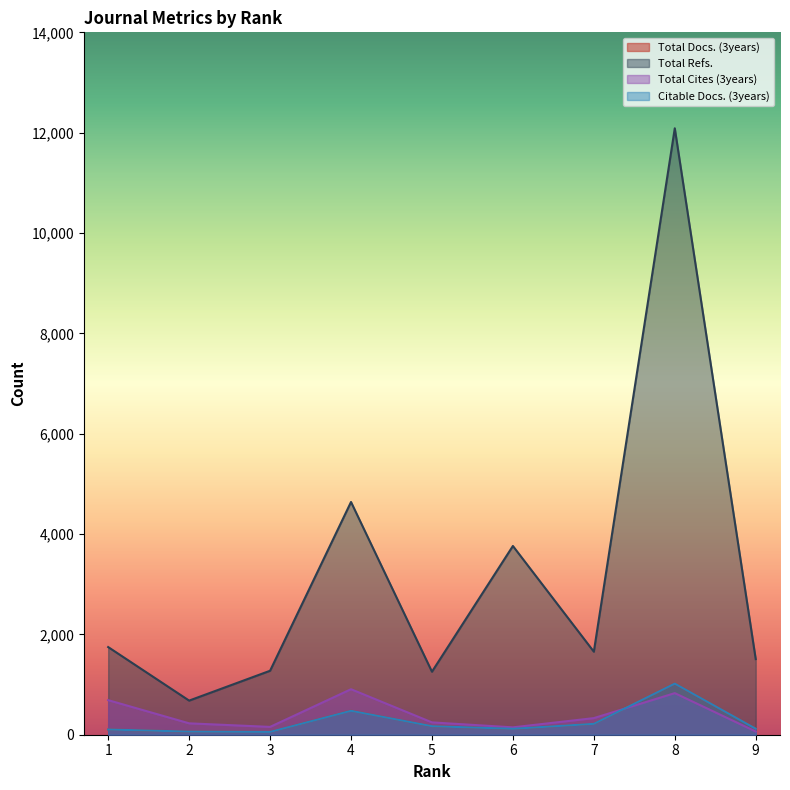

What is the value of the Citable Docs. (3years) point at the 3rd from the left?

56